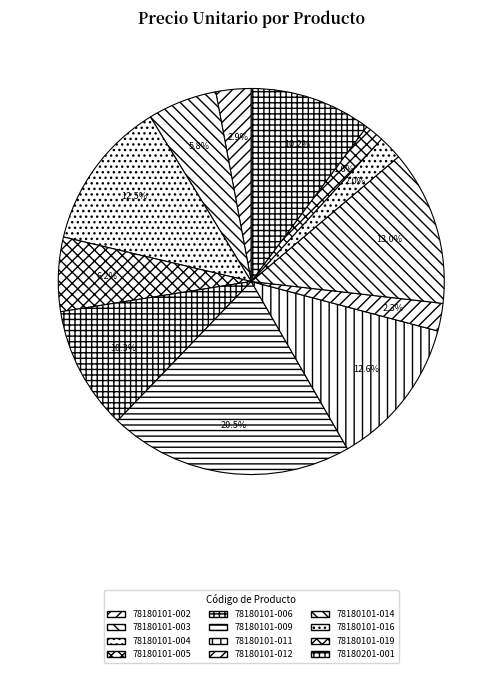

To the nearest percent, what is the difference between the 78180101-011 and 78180101-016 slice percentages?

11%